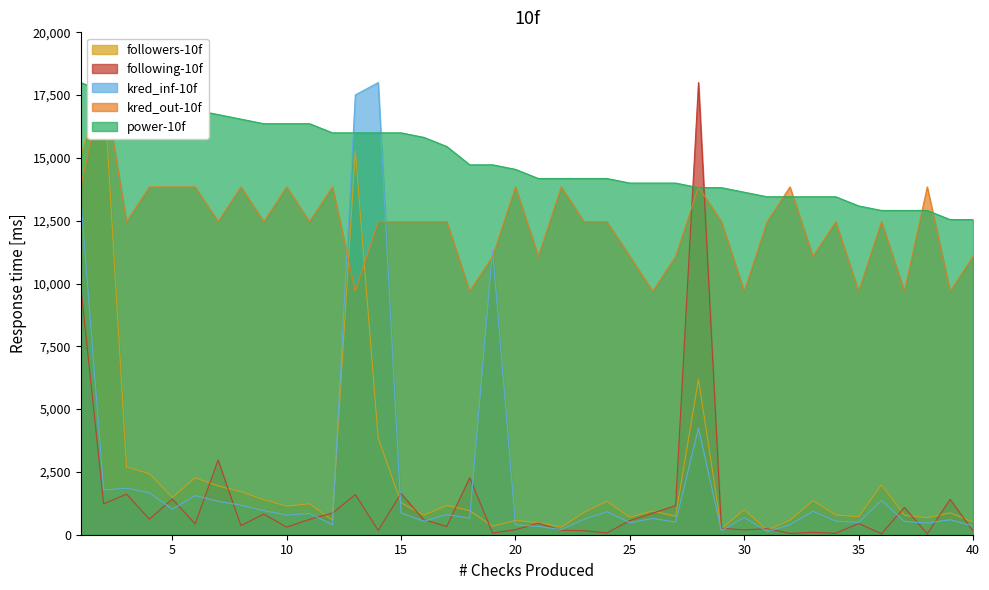

How many intersections are there between following count and kred influence?

20